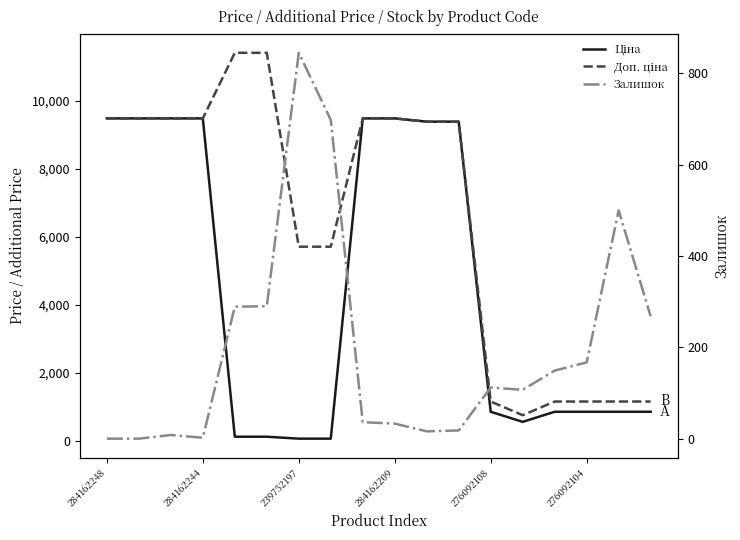

Is the value of Ціна at 284162209 greater than the value of Залишок at 284162244?

Yes